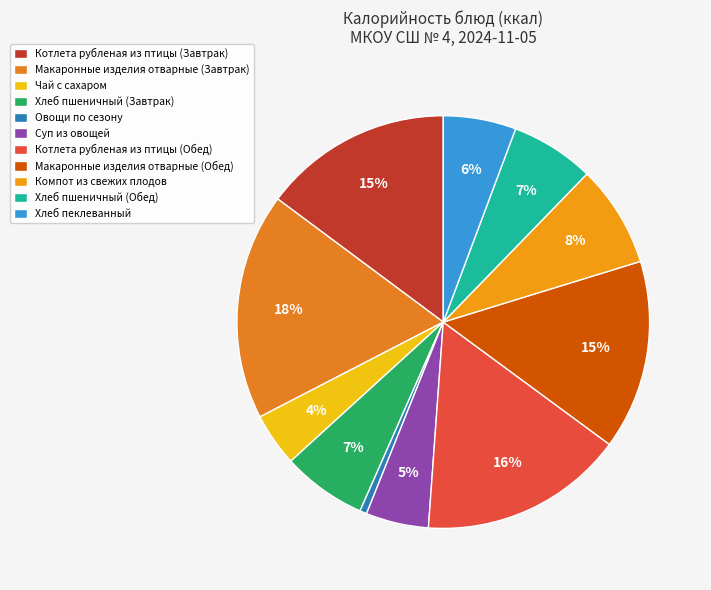

Rank the categories by value from highest to lowest.

Макаронные изделия отварные (Завтрак), Котлета рубленая из птицы (Обед), Макаронные изделия отварные (Обед), Котлета рубленая из птицы (Завтрак), Компот из свежих плодов, Хлеб пшеничный (Завтрак), Хлеб пшеничный (Обед), Хлеб пеклеванный, Суп из овощей, Чай с сахаром, Овощи по сезону